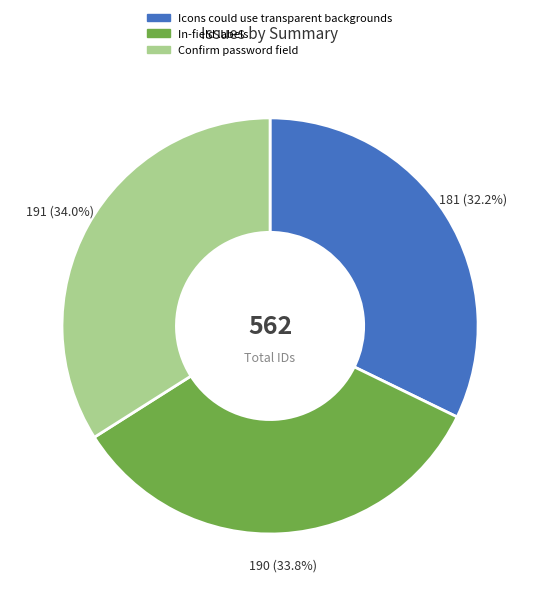

Between Icons could use transparent backgrounds and Confirm password field, which is larger?

Confirm password field